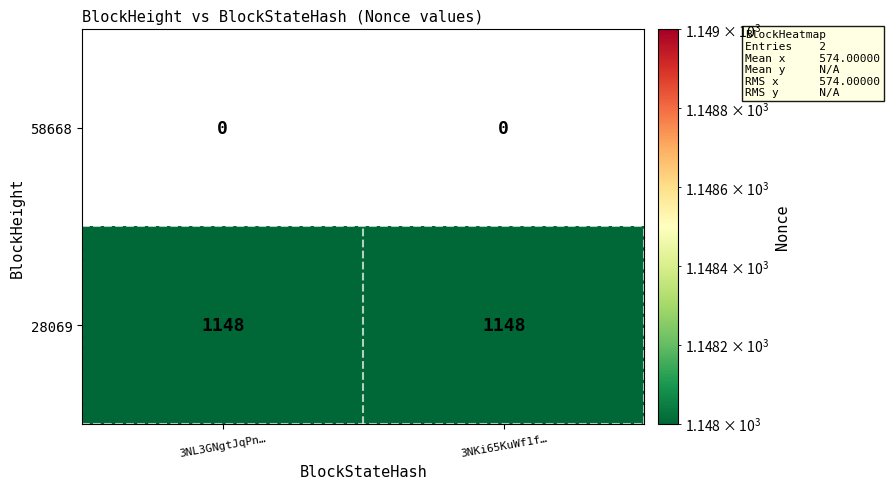

Is it true that 28069 equals 1148 at 3NKi65KuWf1f…?

True